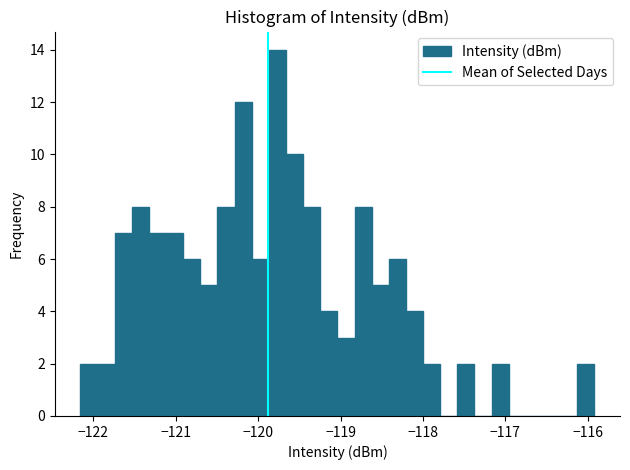

Read against the x-axis, roughly where is the centre of the tallest bar?

-119.8